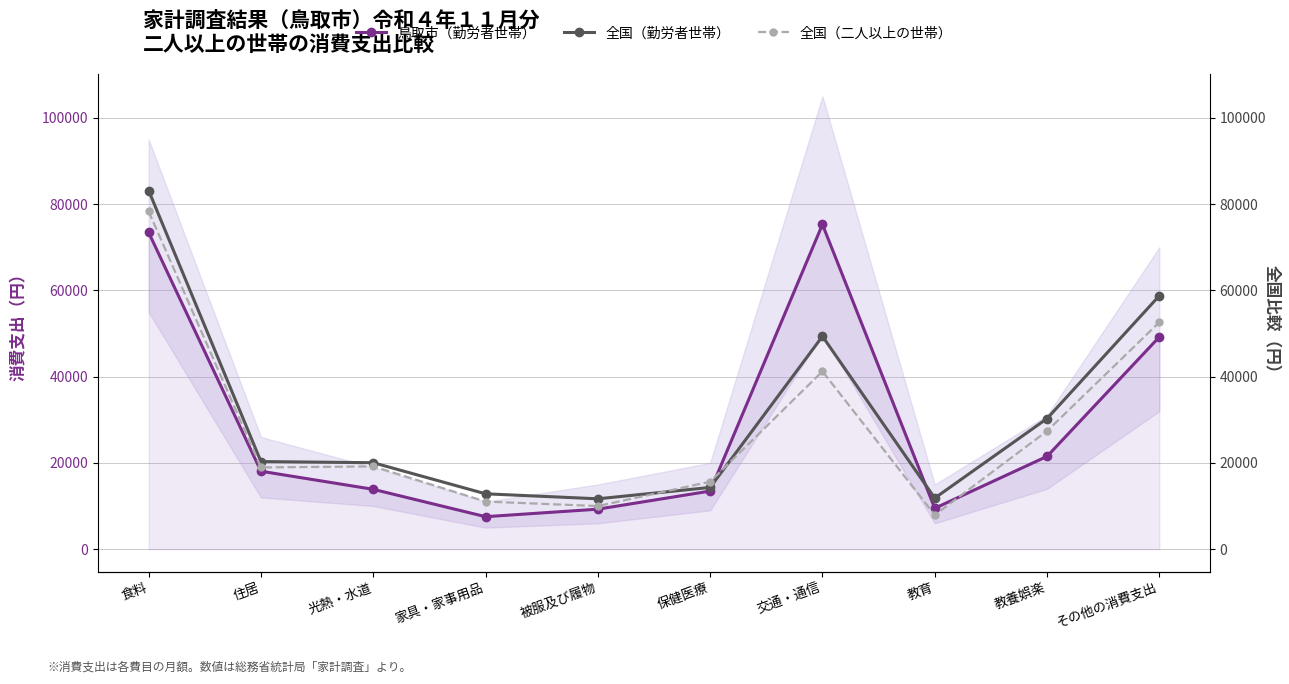

Rank the series by their maximum value, from lowest to highest.

鳥取市（勤労者世帯）, 全国（二人以上の世帯）, 全国（勤労者世帯）